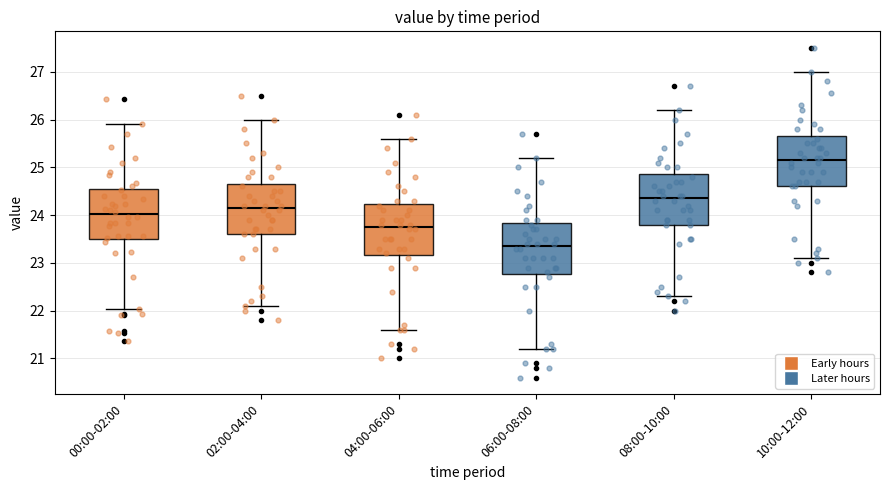

Reading left to right, read every box against the y-axis: the position of its median line, the range the box covers, and the ends of its whiskers. The values are not printed on the chart, so give them approximately, as read against the axis.

00:00-02:00: median 24.0, box 23.5 to 24.5, whiskers 22.0 to 25.9
02:00-04:00: median 24.2, box 23.6 to 24.7, whiskers 22.1 to 26.0
04:00-06:00: median 23.8, box 23.2 to 24.2, whiskers 21.6 to 25.6
06:00-08:00: median 23.4, box 22.8 to 23.8, whiskers 21.2 to 25.2
08:00-10:00: median 24.4, box 23.8 to 24.9, whiskers 22.3 to 26.2
10:00-12:00: median 25.2, box 24.6 to 25.7, whiskers 23.1 to 27.0